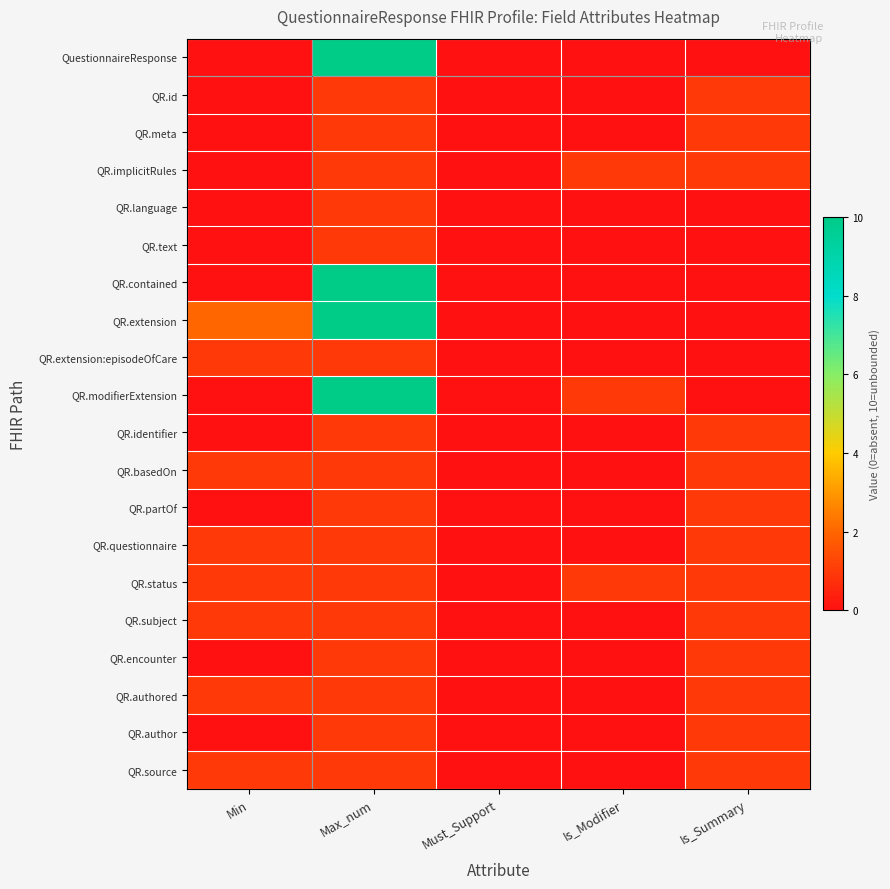

Which series has the widest spread of values?

QuestionnaireResponse